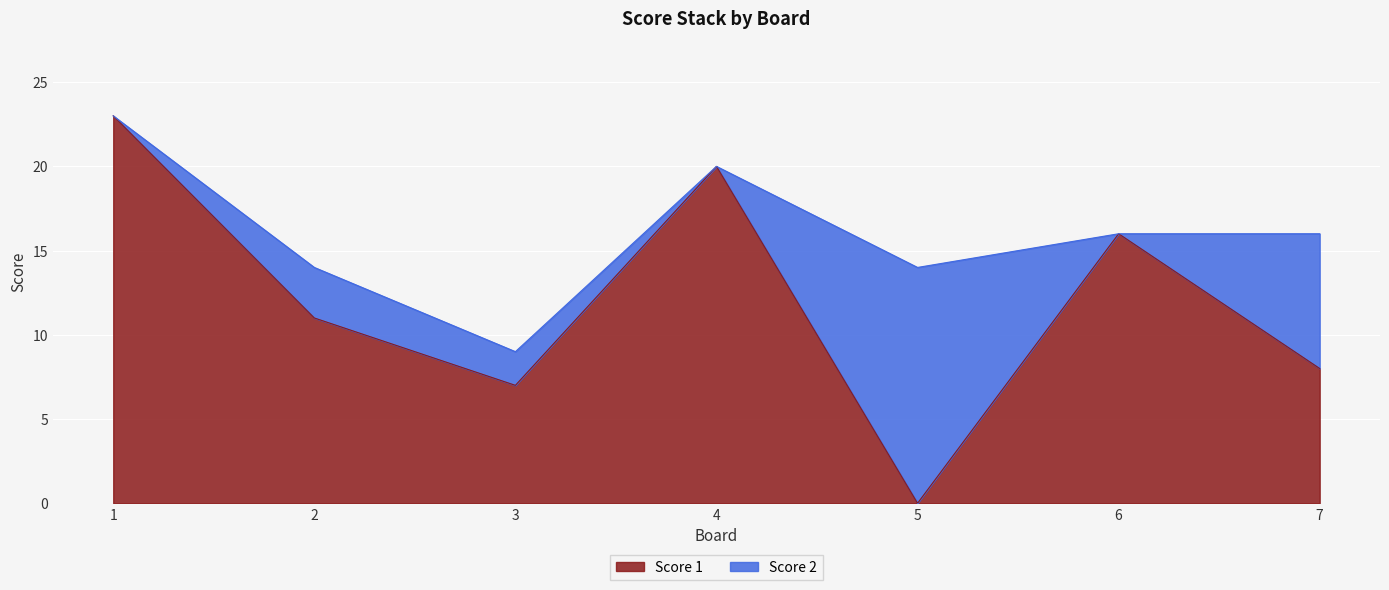

At which category does the chart reach its minimum across all series?

5